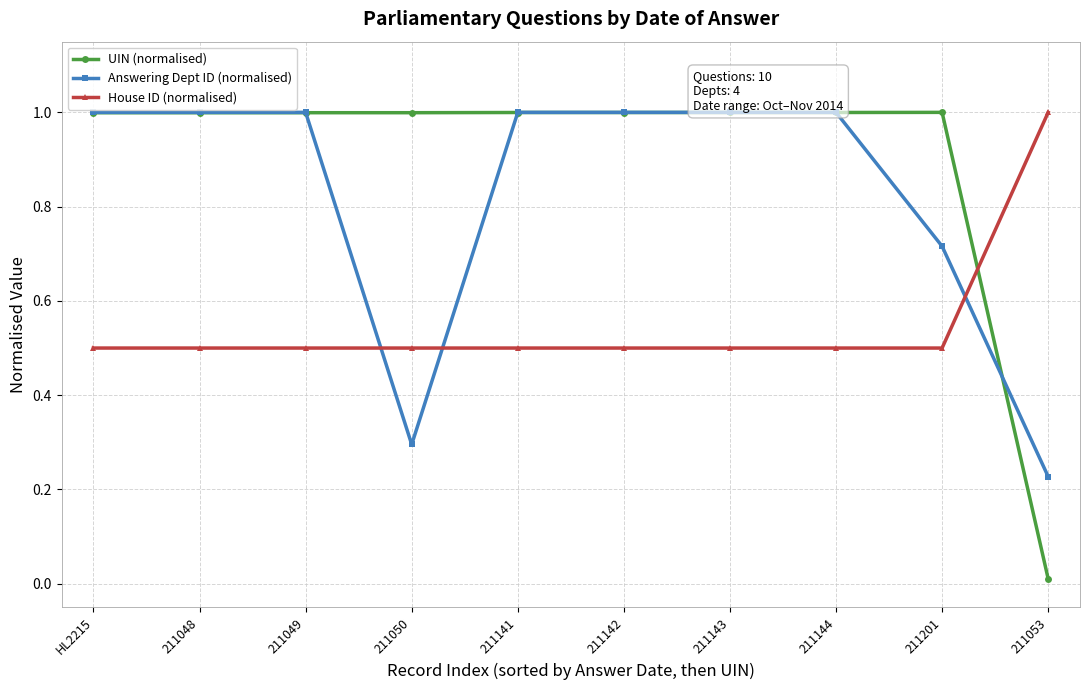

Rank the series at HL2215 from lowest to highest value.

House ID (normalised), UIN (normalised), Answering Dept ID (normalised)